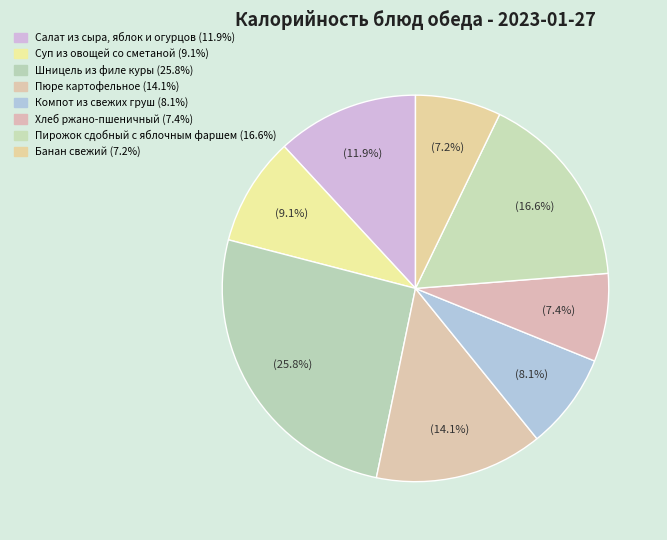

Which category has the biggest portion of the pie?

Шницель из филе куры